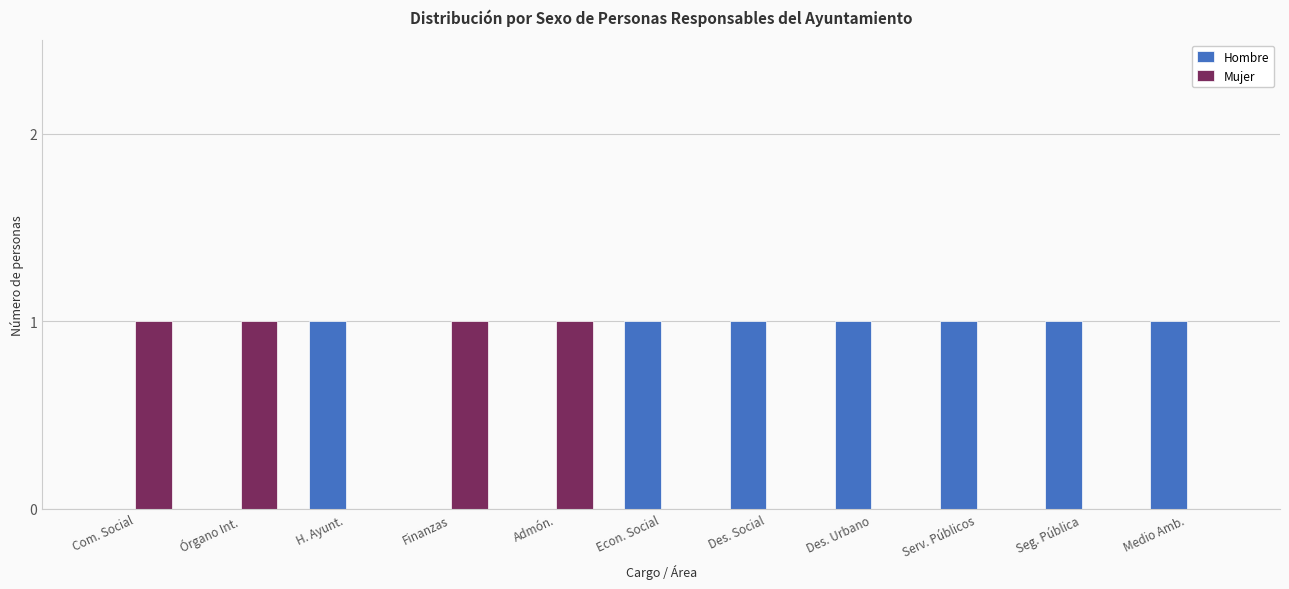

What is the sum of all Mujer values?

4